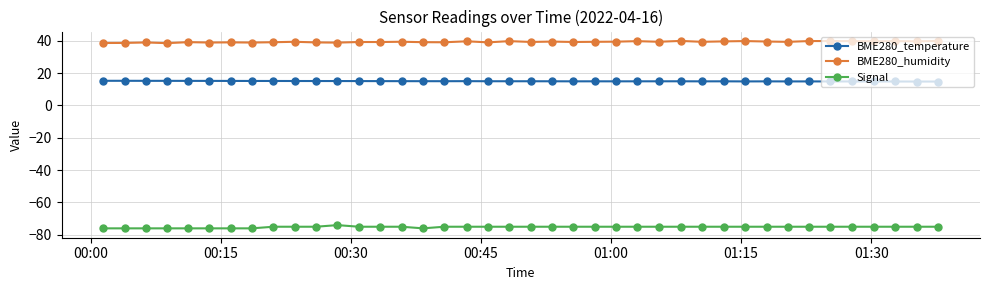

True or false: BME280_temperature and BME280_humidity intersect in this chart.

False